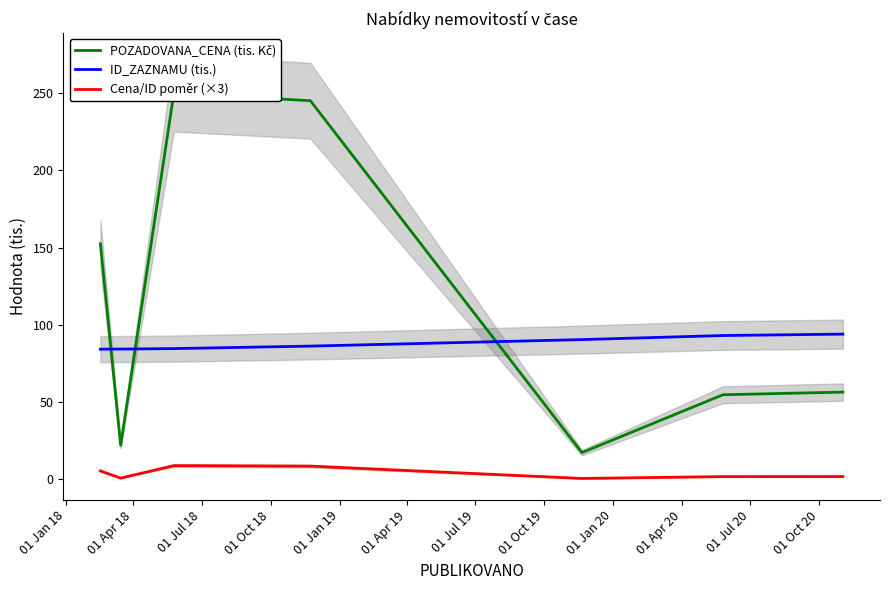

How many interior local valleys does the POZADOVANA_CENA (tis. Kč) series have?

2